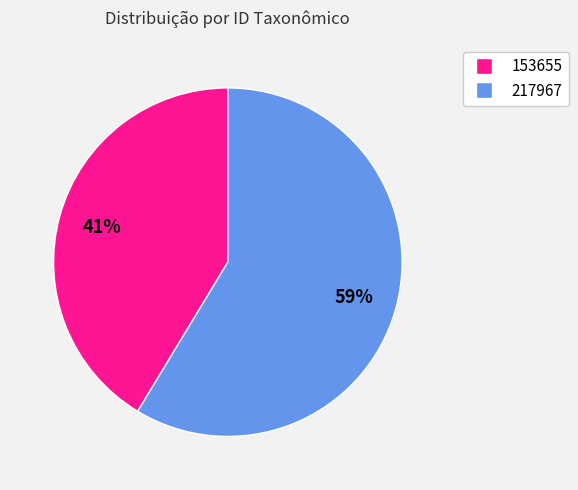

Rank the categories by value from lowest to highest.

153655, 217967